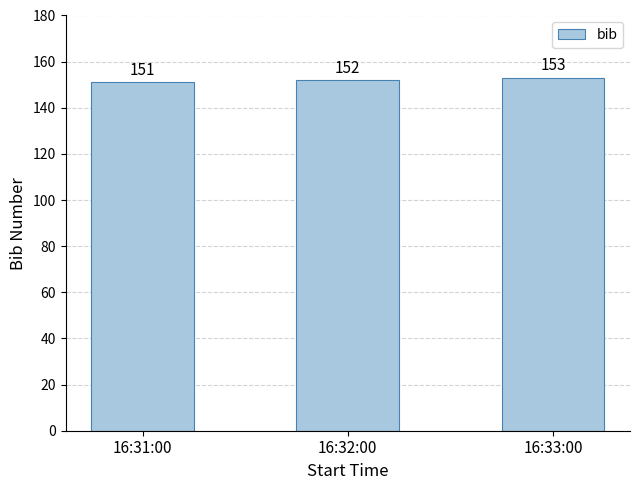

Which label corresponds to the largest value in the chart?

16:33:00